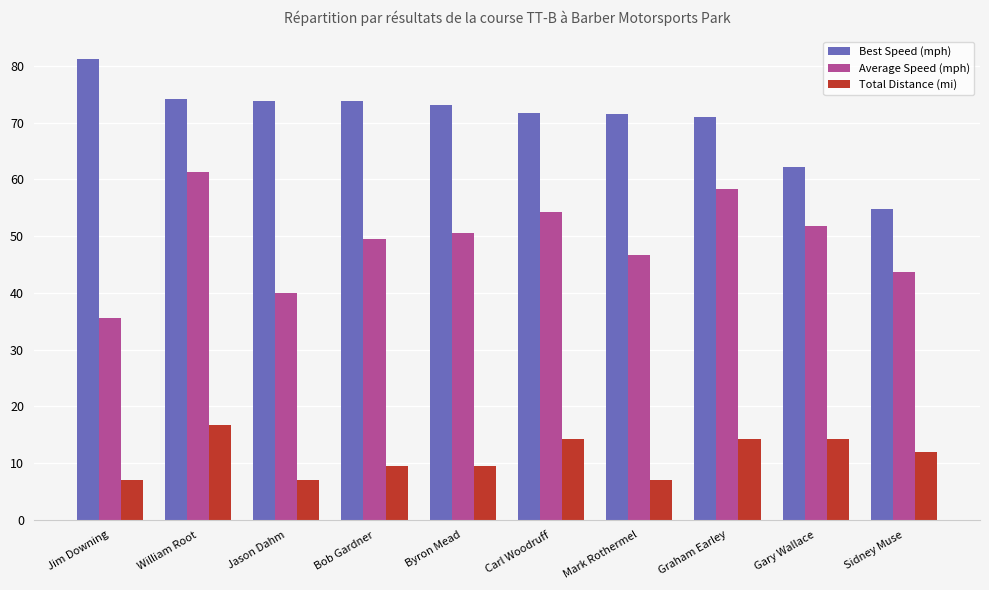

True or false: Average Speed (mph) has a value of 51.8 at Gary Wallace.

True